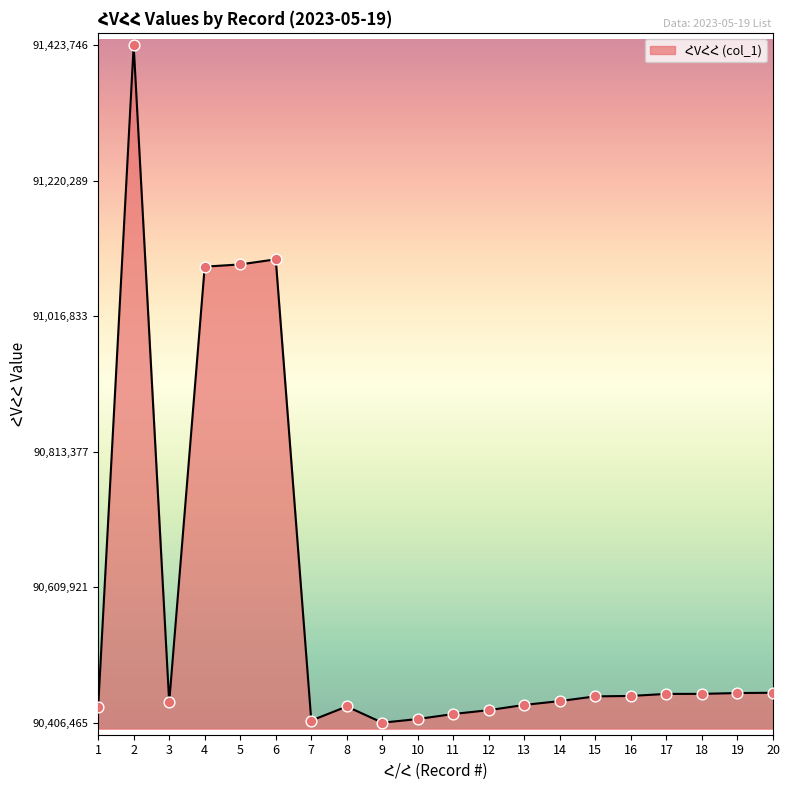

Which has a higher value, 20 or 11?

20